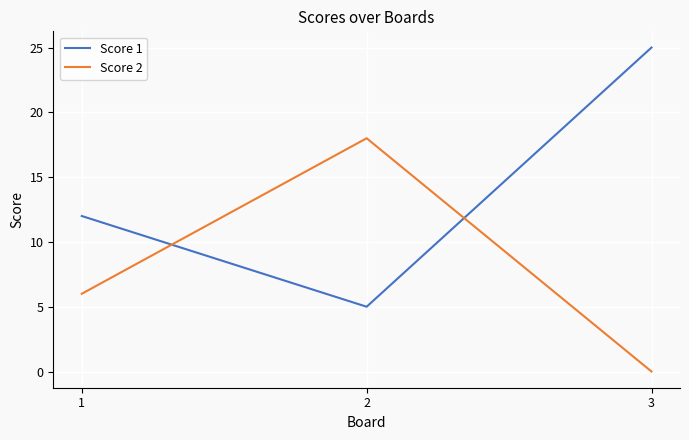

How many lines are shown in the chart?

2